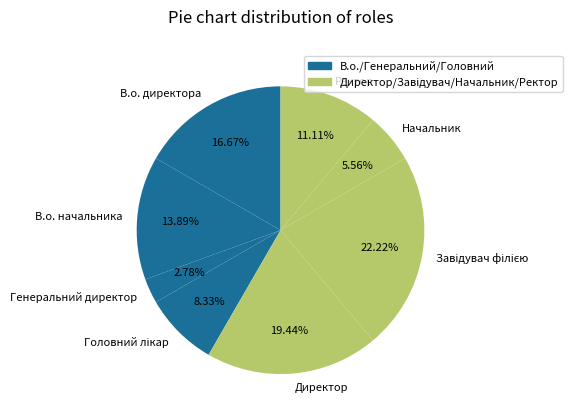

Between Директор and Начальник, which is larger?

Директор